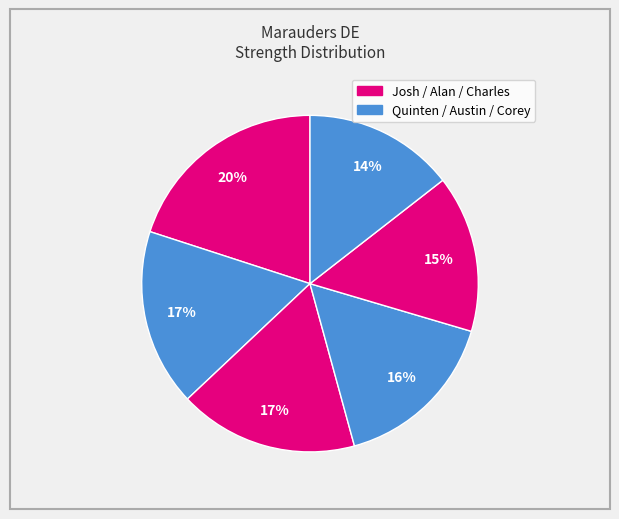

Count the number of slices in the pie.

6